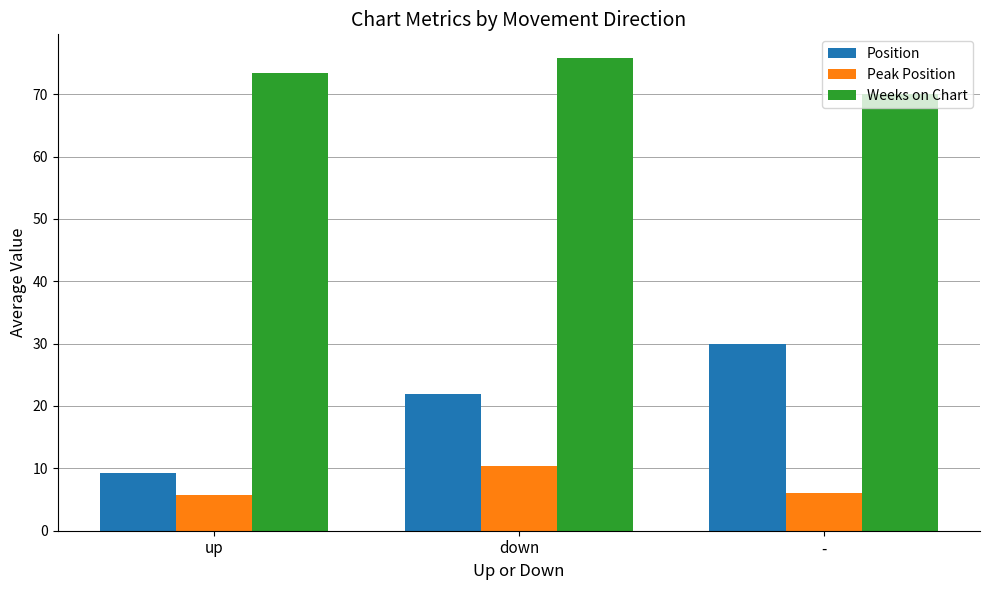

At how many categories does at least one series exceed 72?

2